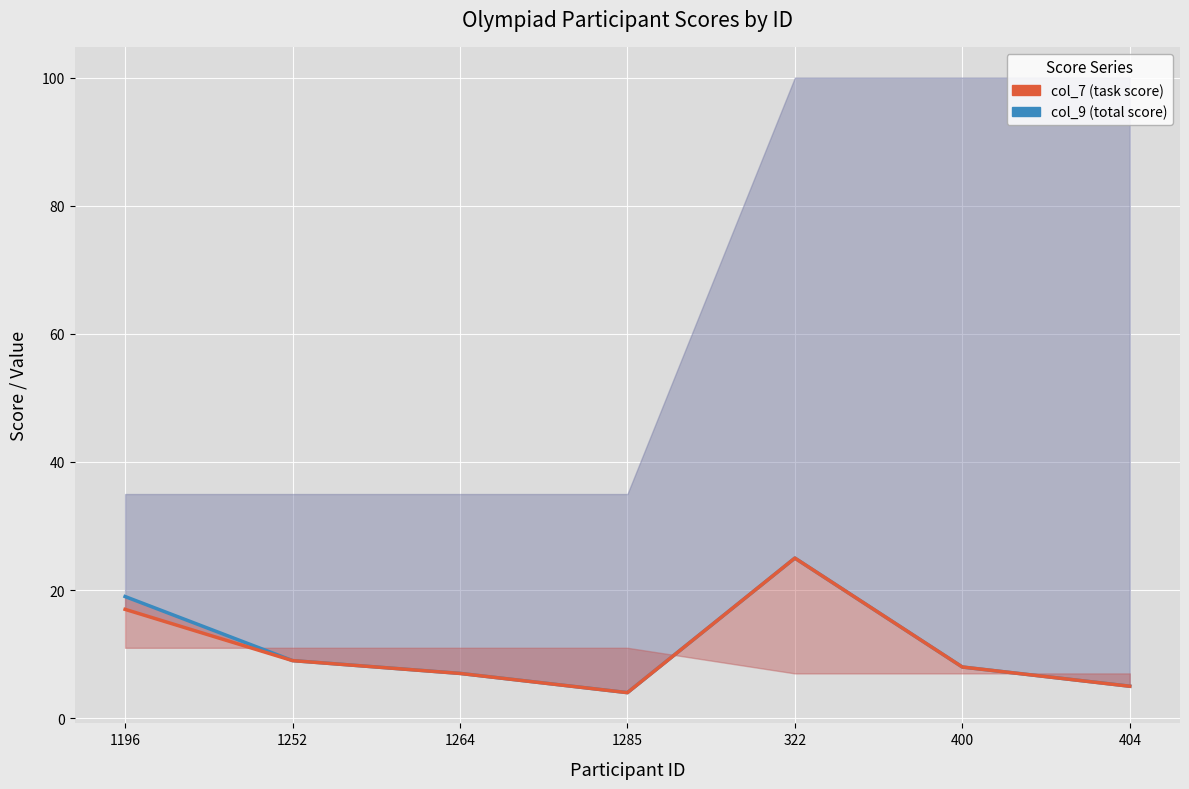

What is the spread (max minus min) of values at 1196?

2